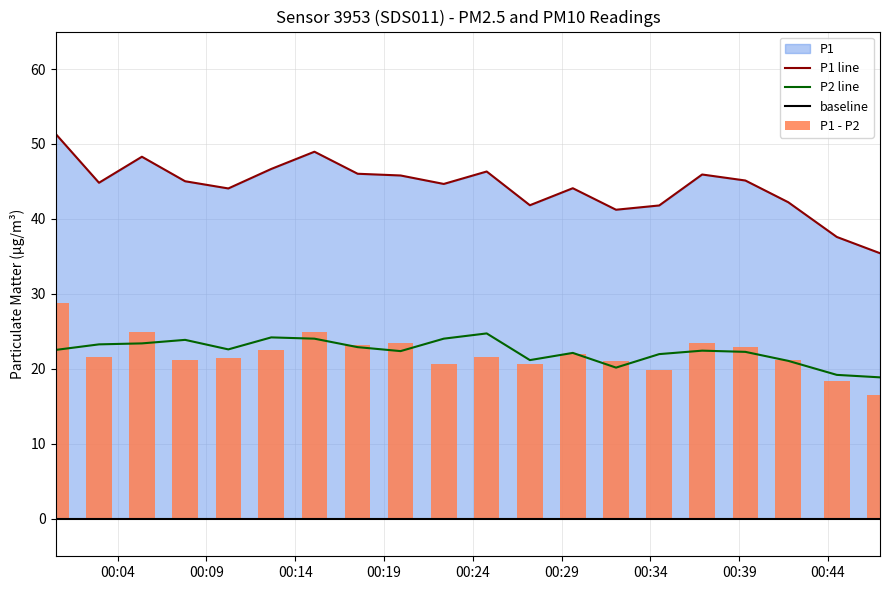

Which series has the largest total across all categories?

P1